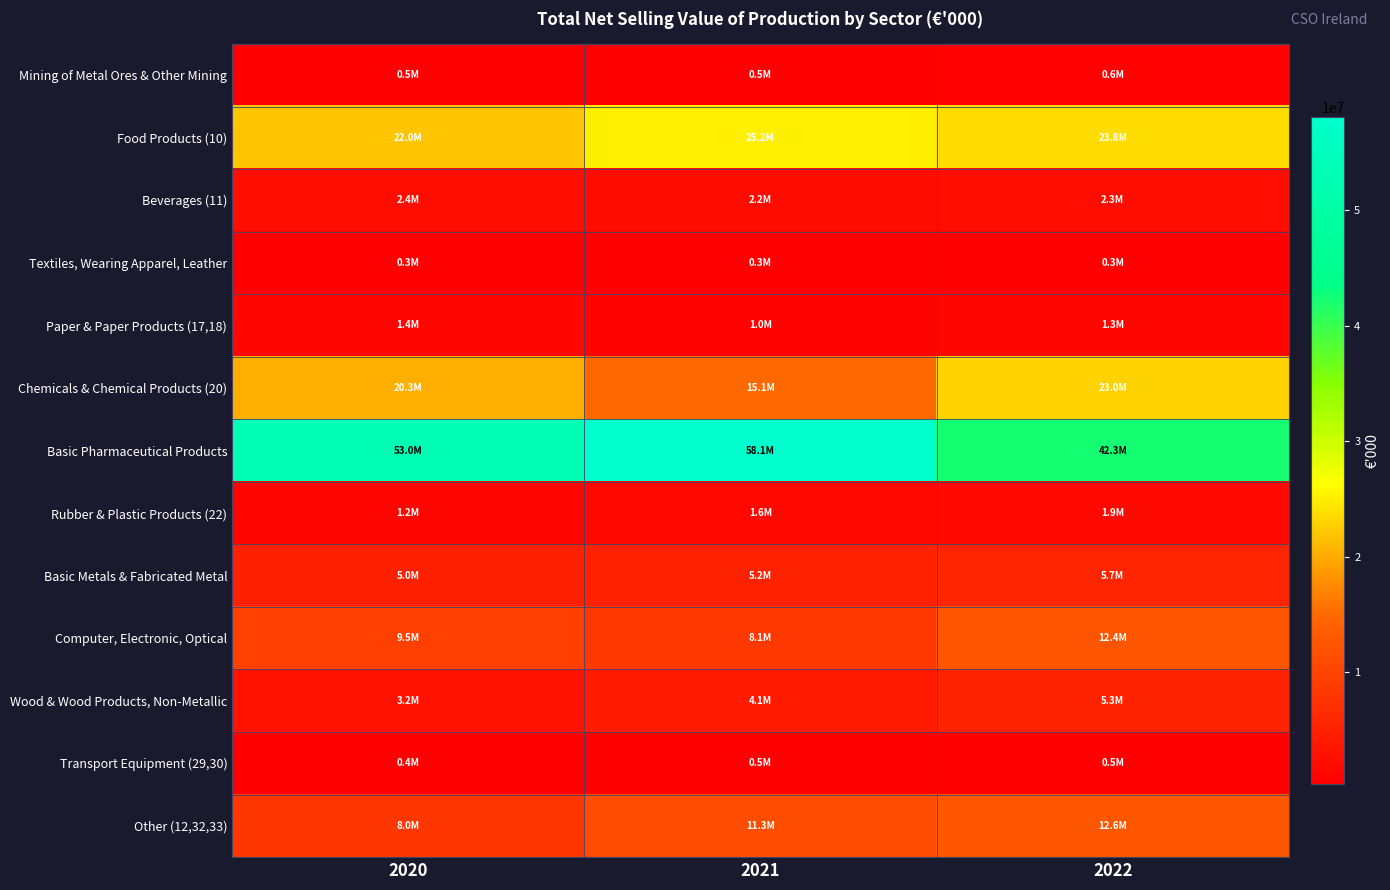

Reading right to left, transcribe all the data shown in this chart.

Mining of Metal Ores & Other Mining: 2022=610585	2021=482508	2020=525912
Food Products (10): 2022=23773616	2021=25196903	2020=22007563
Beverages (11): 2022=2270925	2021=2198554	2020=2398509
Textiles, Wearing Apparel, Leather: 2022=320299	2021=314315	2020=319181
Paper & Paper Products (17,18): 2022=1343353	2021=979163	2020=1403469
Chemicals & Chemical Products (20): 2022=22988369	2021=15071481	2020=20346689
Basic Pharmaceutical Products: 2022=42266590	2021=58069439	2020=53004710
Rubber & Plastic Products (22): 2022=1863569	2021=1598518	2020=1157390
Basic Metals & Fabricated Metal: 2022=5716094	2021=5171266	2020=4994626
Computer, Electronic, Optical: 2022=12403510	2021=8135665	2020=9467629
Wood & Wood Products, Non-Metallic: 2022=5317297	2021=4137775	2020=3206746
Transport Equipment (29,30): 2022=491108	2021=486147	2020=400380
Other (12,32,33): 2022=12612426	2021=11318464	2020=8000514